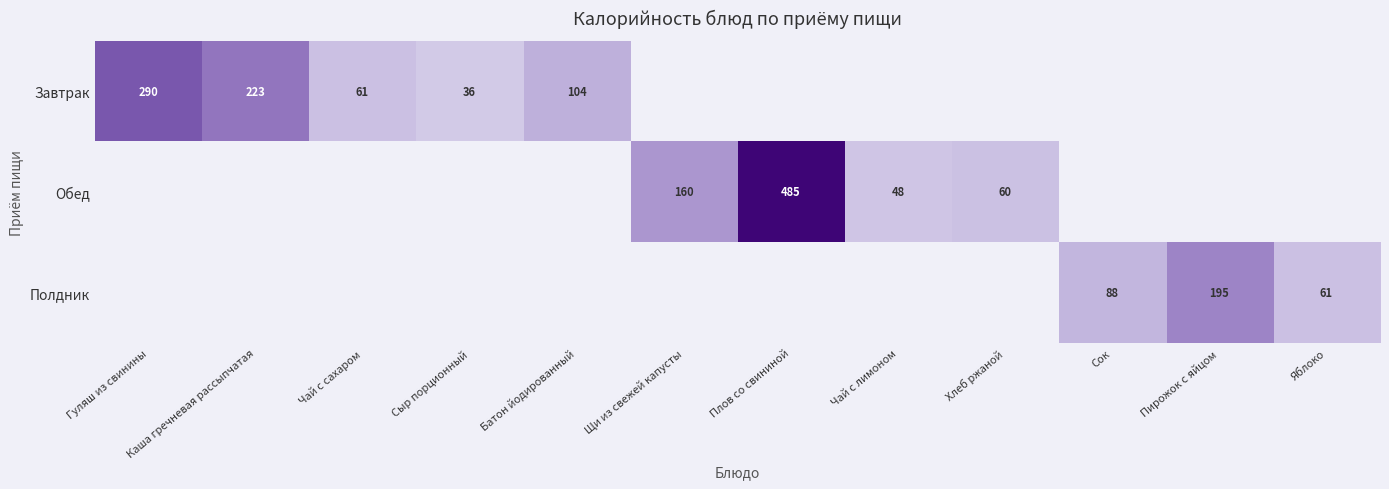

True or false: Обед has a value of 10 at Чай с лимоном.

False